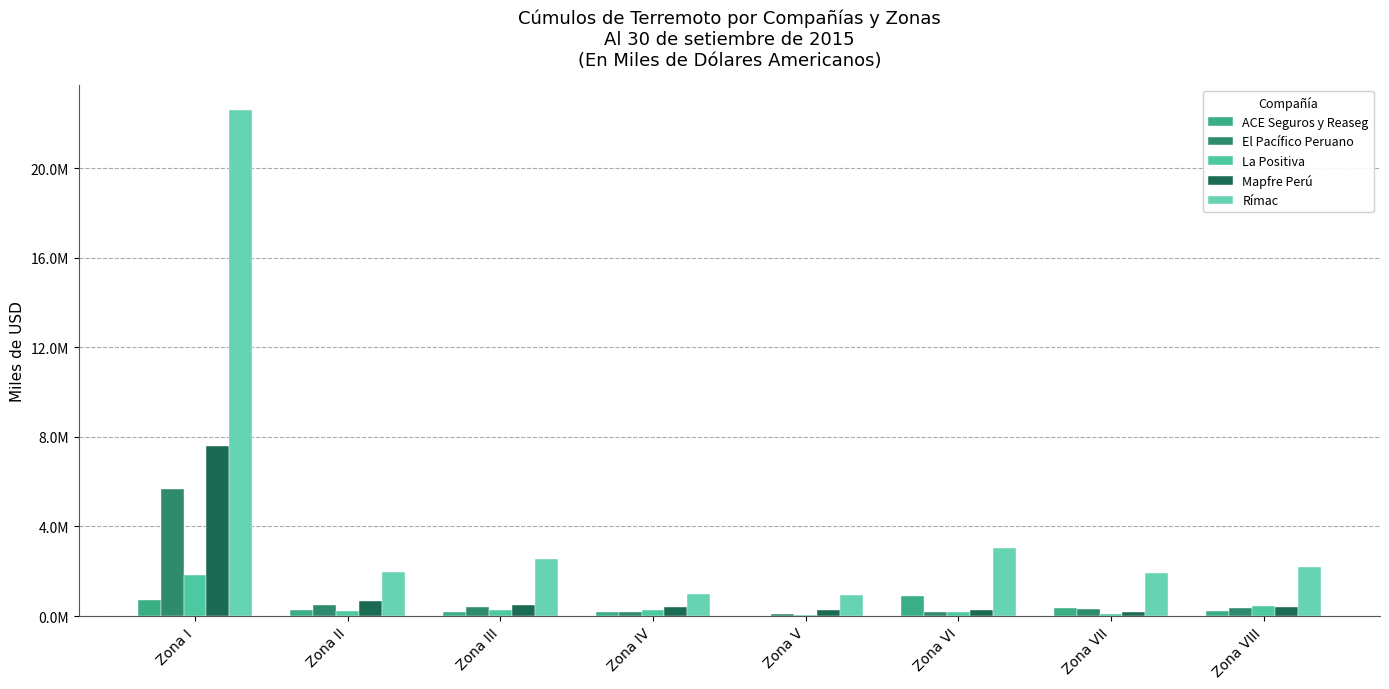

Is the value of El Pacífico Peruano at Zona IV greater than the value of Mapfre Perú at Zona VII?

Yes